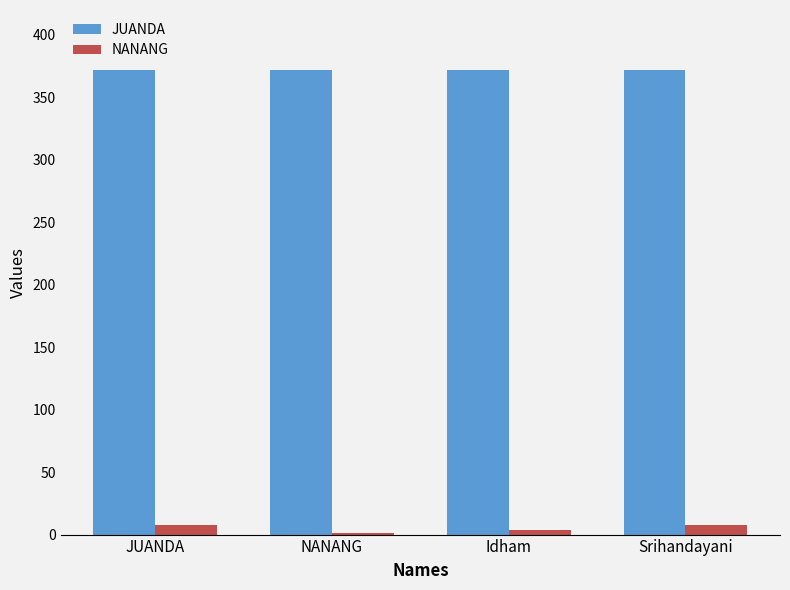

Count the NANANG values in the range 4 to 8.

3